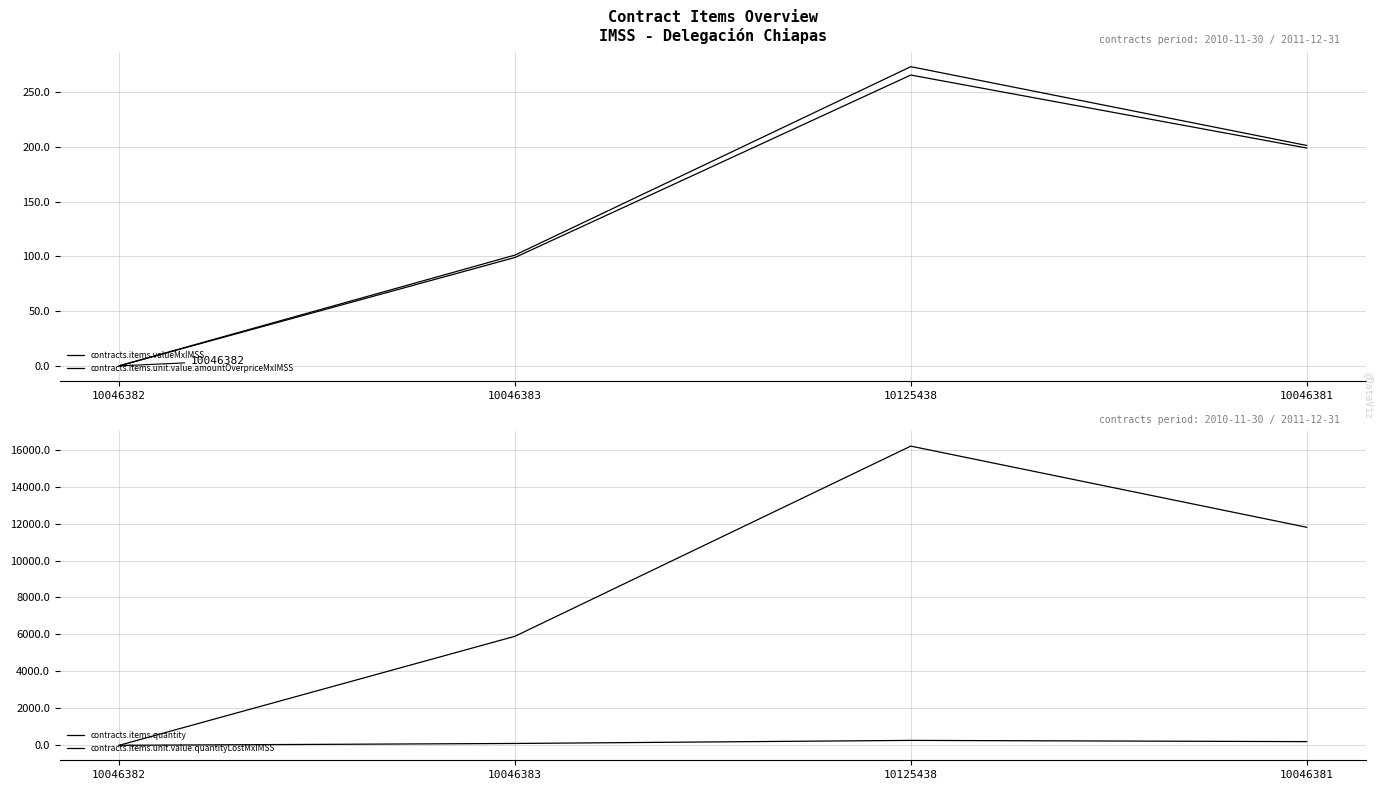

The contracts.items.quantity series shows 99.0 at 10046383. True or false?

True